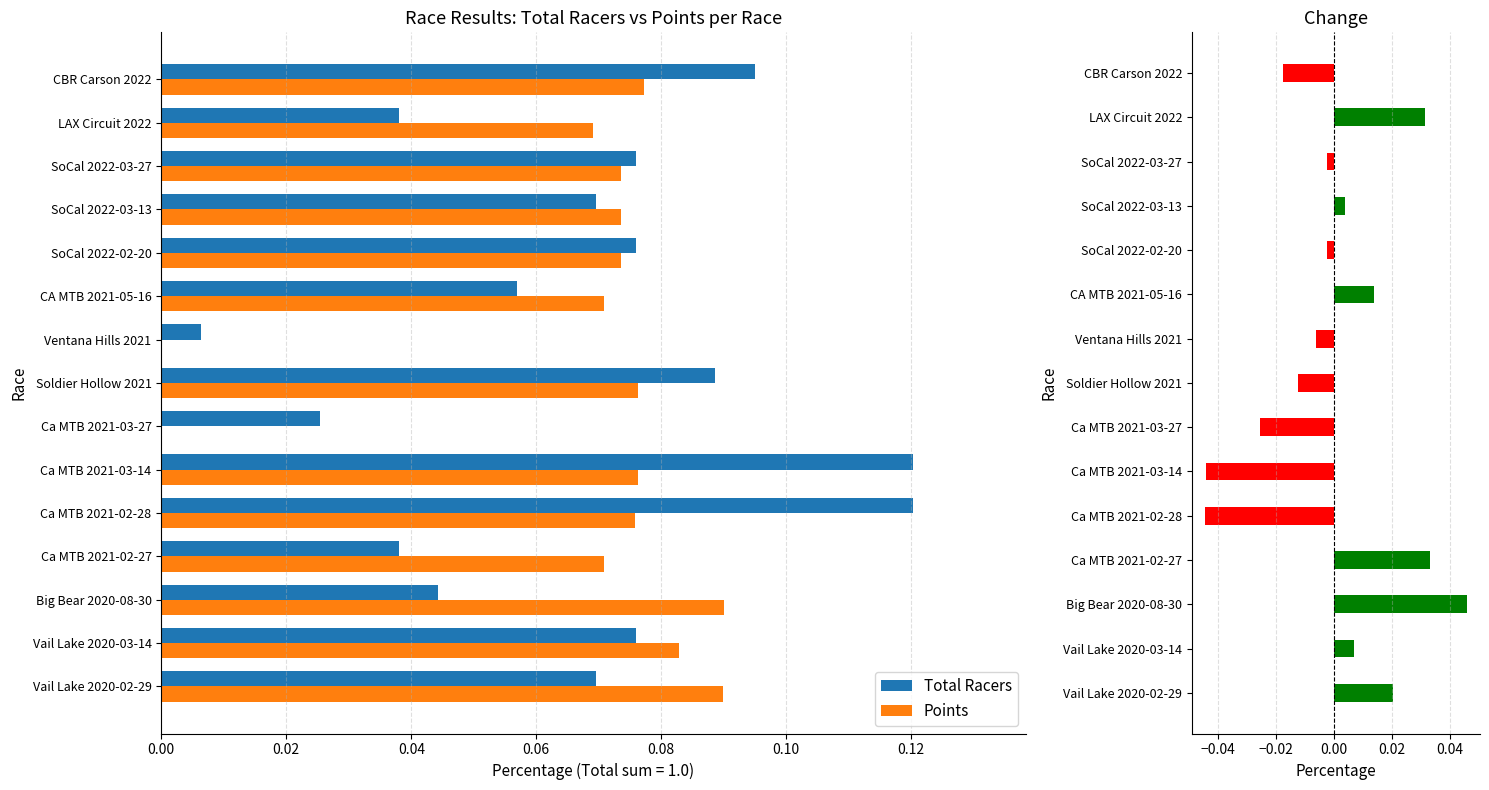

How many data points in Change are above 0?

7